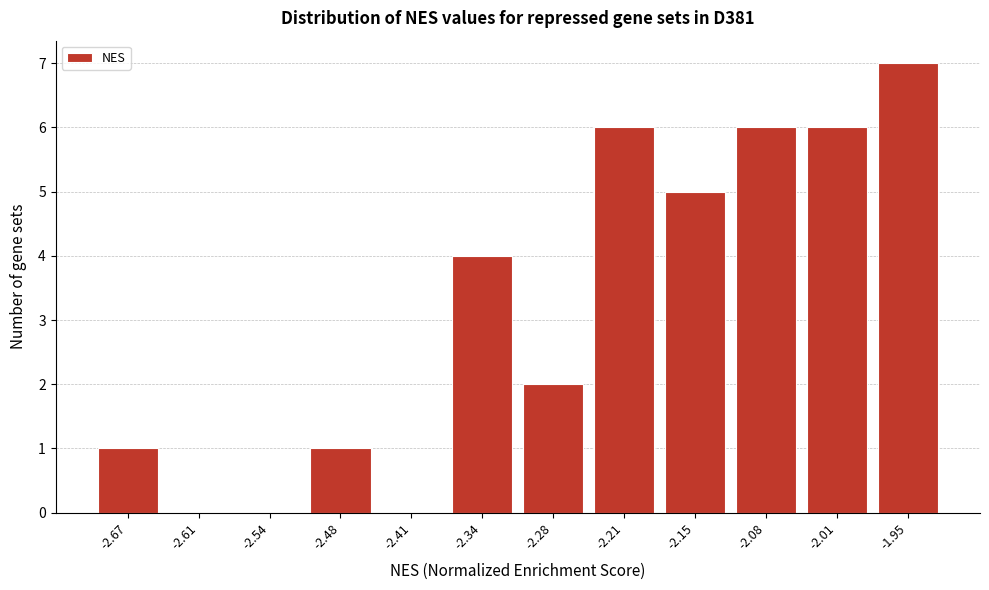

Reading left to right, list all the values displayed in this chart.

-2.67=1	-2.61=0	-2.54=0	-2.48=1	-2.41=0	-2.34=4	-2.28=2	-2.21=6	-2.15=5	-2.08=6	-2.01=6	-1.95=7